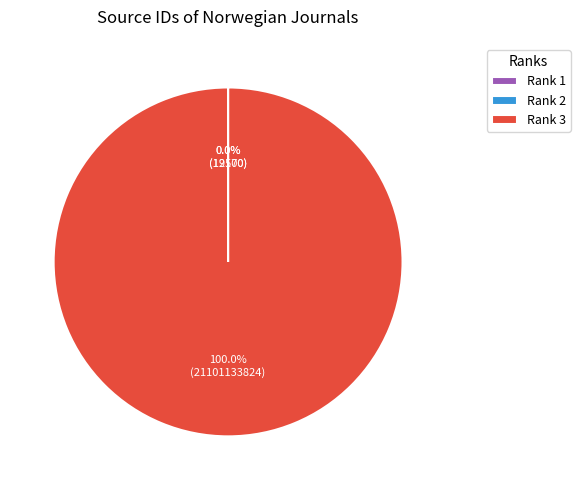

Which category has the biggest portion of the pie?

Rank 3